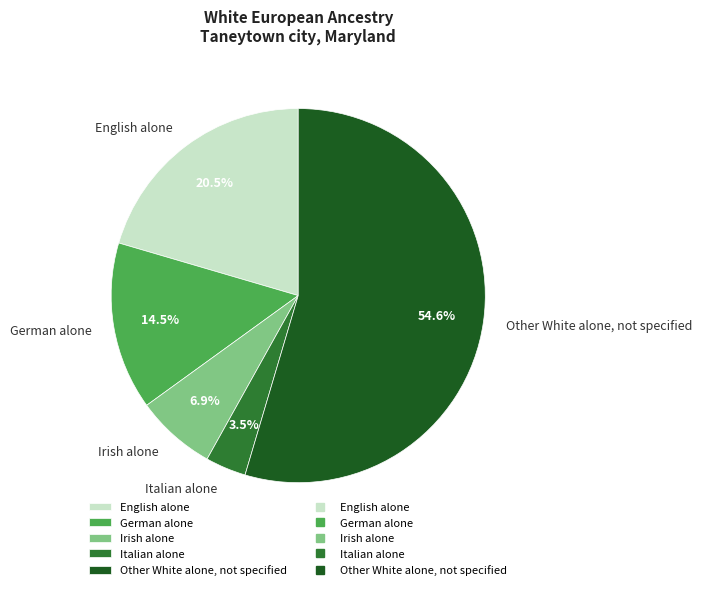

Is the sum of English alone and Irish alone greater than half?

No